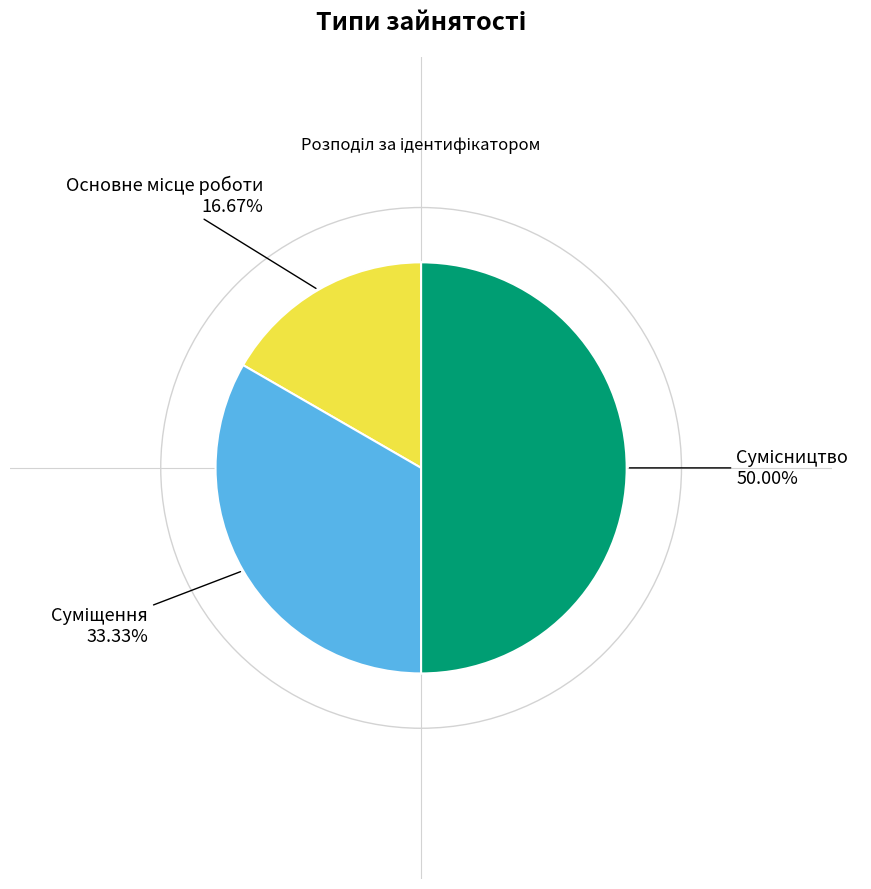

How many slices are in this pie chart?

3